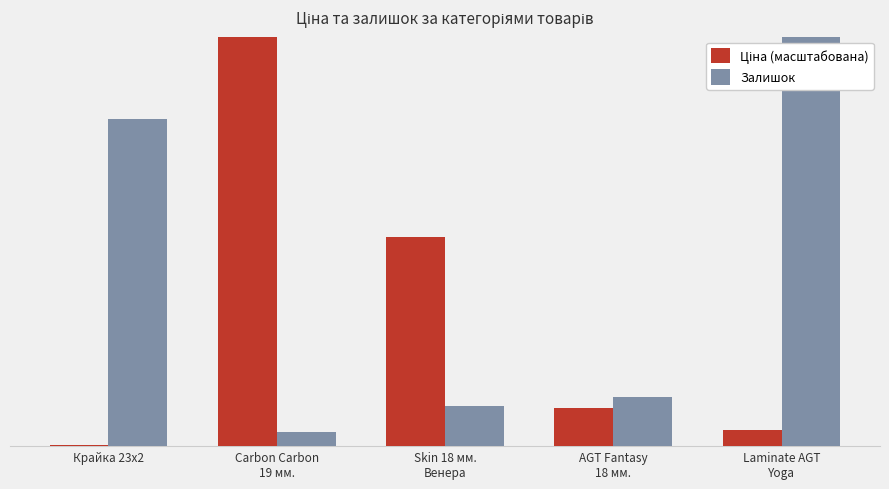

How many groups of bars are there?

5